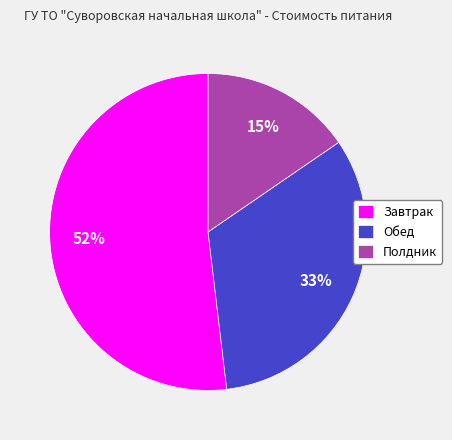

The Завтрак slice represents 45% of the pie. True or false?

False